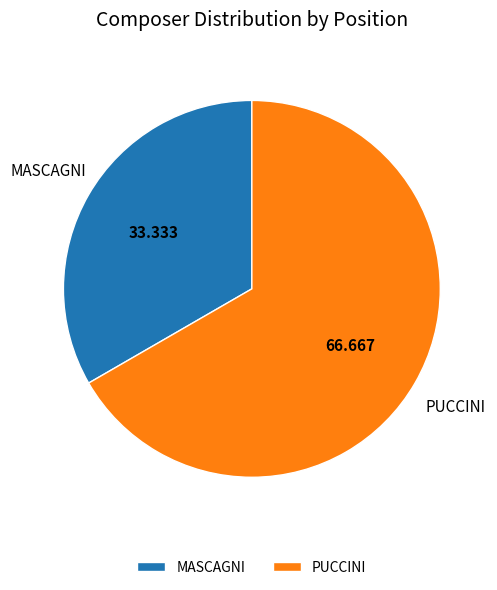

Does any single category account for the majority?

Yes